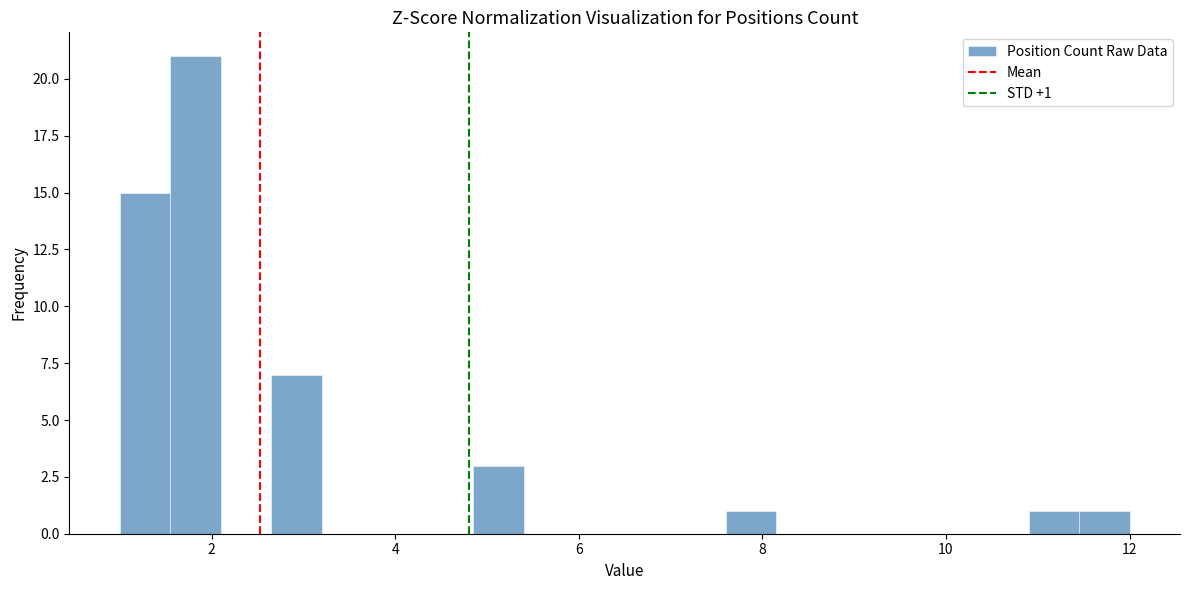

Around what value on the x-axis is the tallest bar? Give the approximate position of its centre, as read against the axis.

1.8